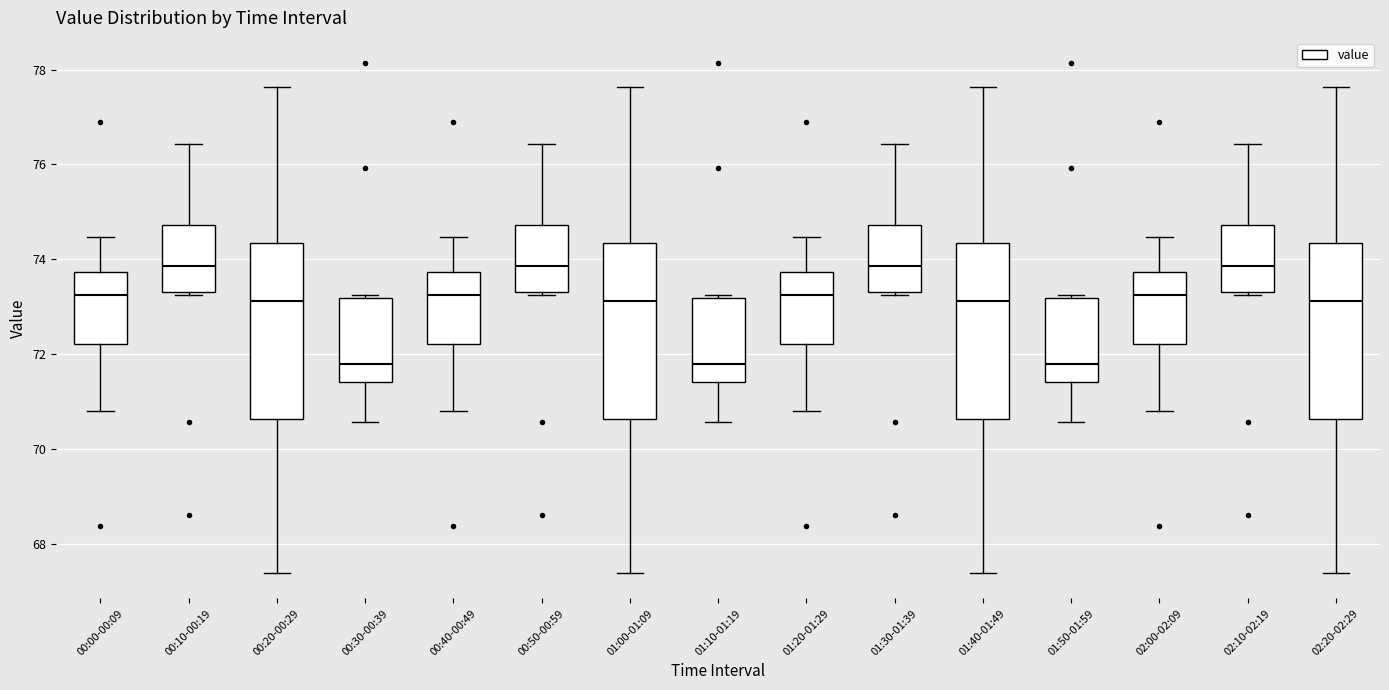

Where does the median line of the box for 01:50-01:59 sit on the y-axis? The values are not printed on the chart, so give them approximately, as read against the axis.

71.8